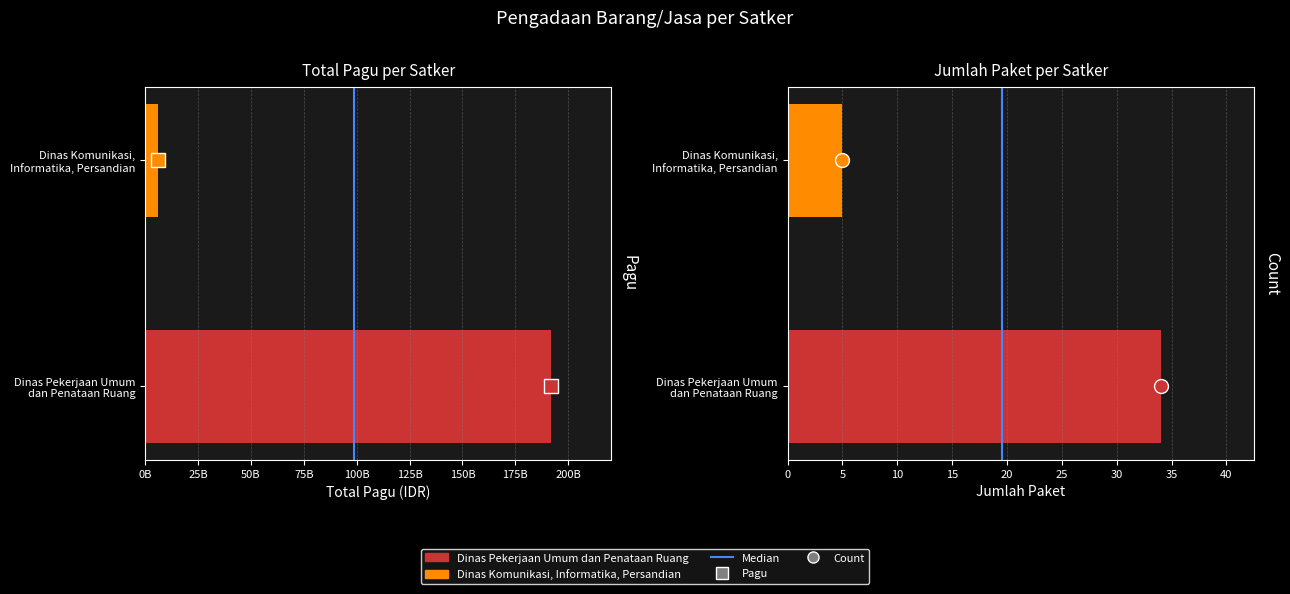

Is it true that the value at 0B is -1?

False